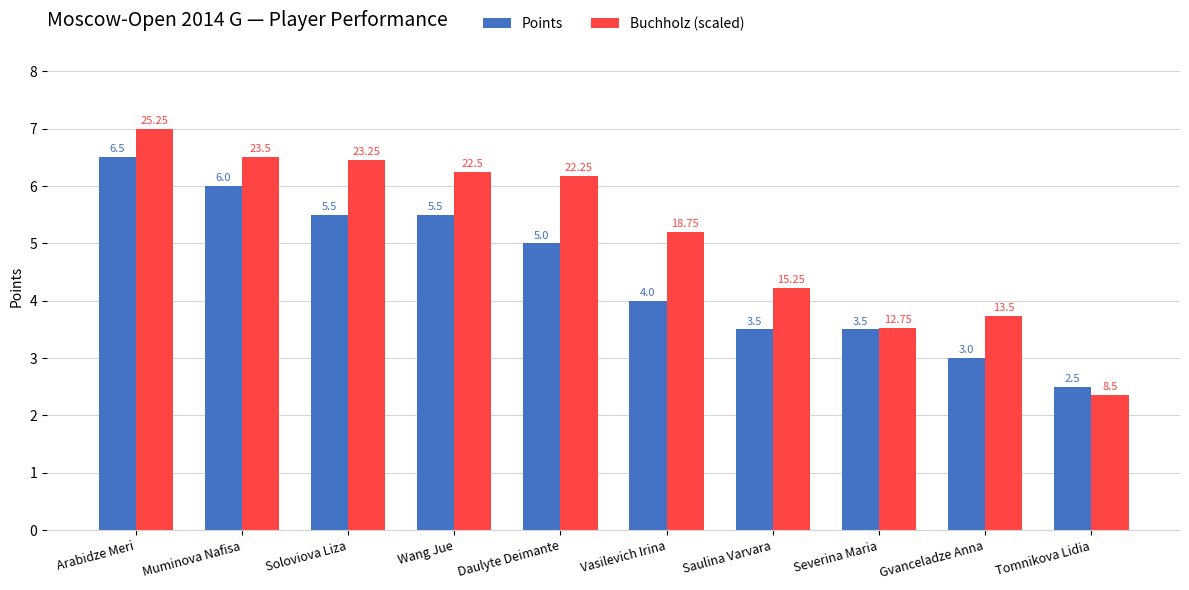

What is the label of the 5th bar from the left?

Daulyte Deimante